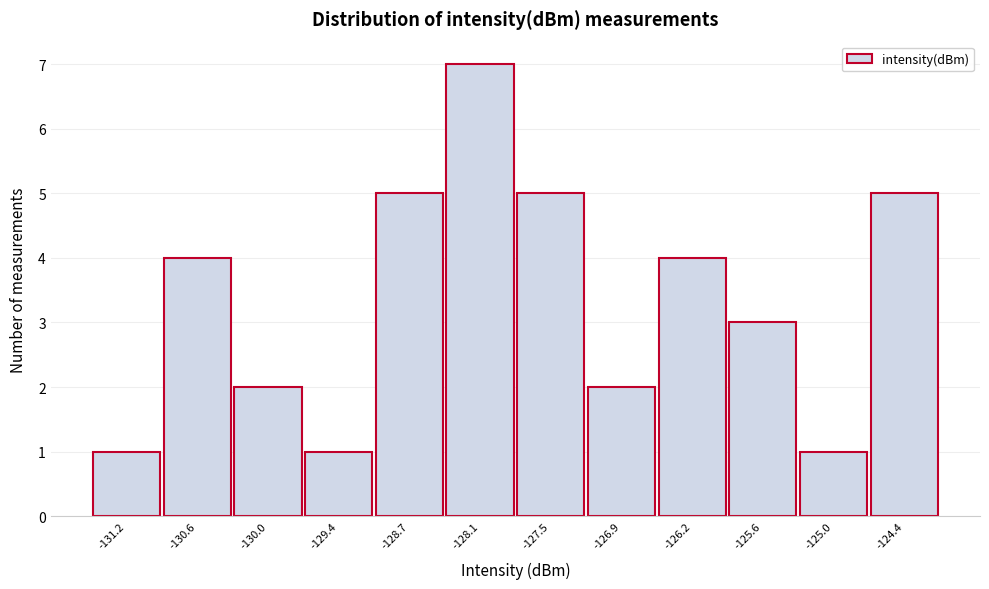

Reading right to left, list all the values displayed in this chart.

5	1	3	4	2	5	7	5	1	2	4	1